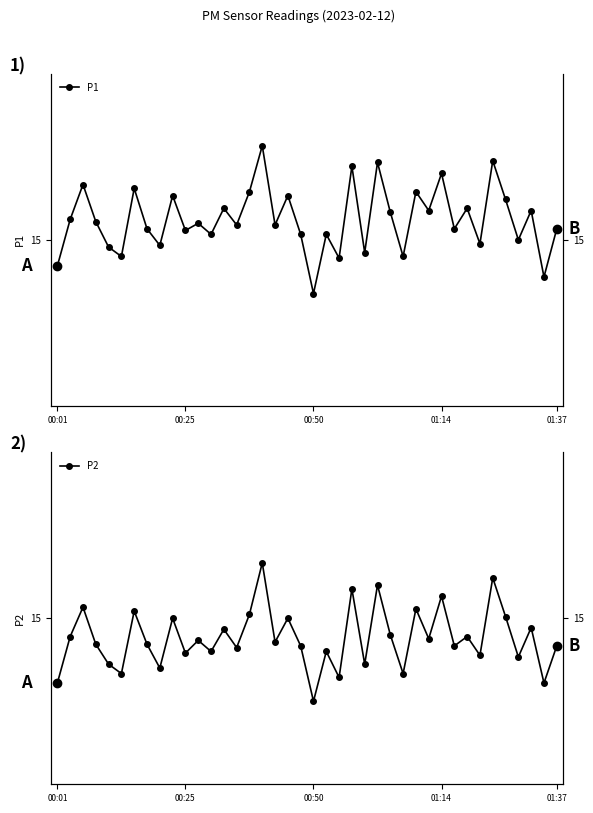

Where is the first local minimum for P2_right?

5